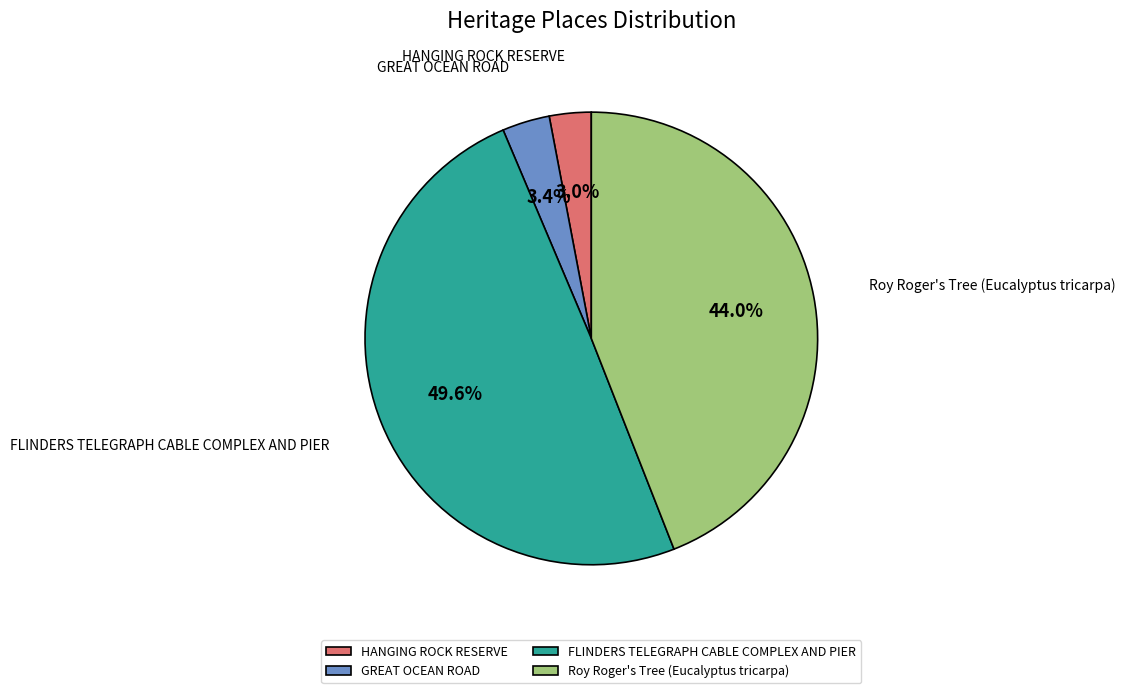

To the nearest percent, what percentage of the pie is HANGING ROCK RESERVE?

3%